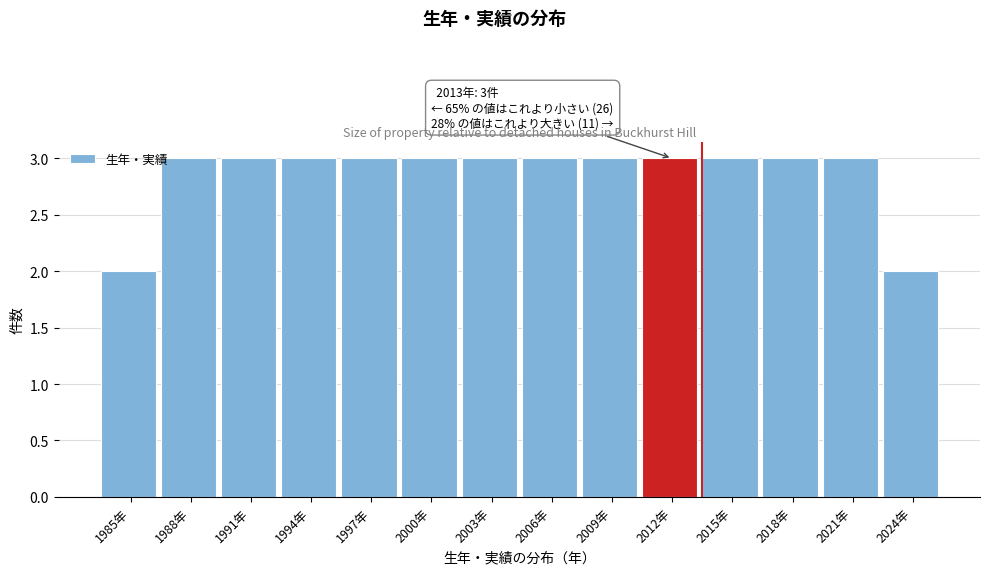

Reading right to left, list all the values displayed in this chart.

2024年=2	2021年=3	2018年=3	2015年=3	2012年=3	2009年=3	2006年=3	2003年=3	2000年=3	1997年=3	1994年=3	1991年=3	1988年=3	1985年=2